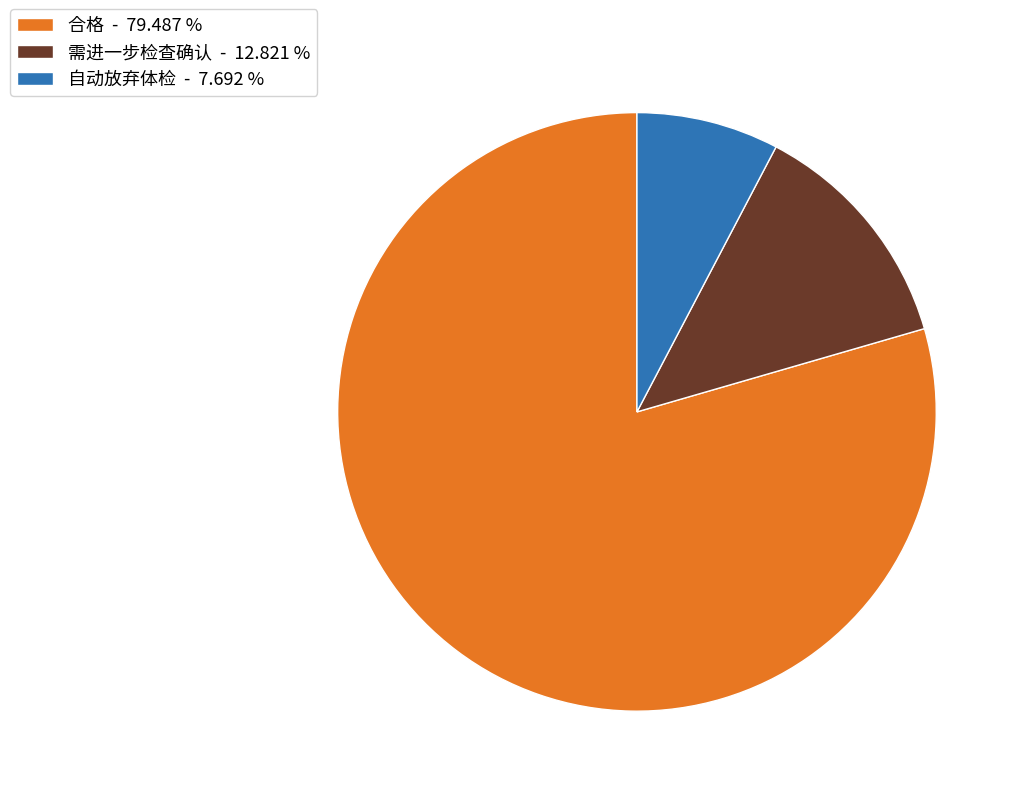

Rank the categories by value from lowest to highest.

自动放弃体检, 需进一步检查确认, 合格